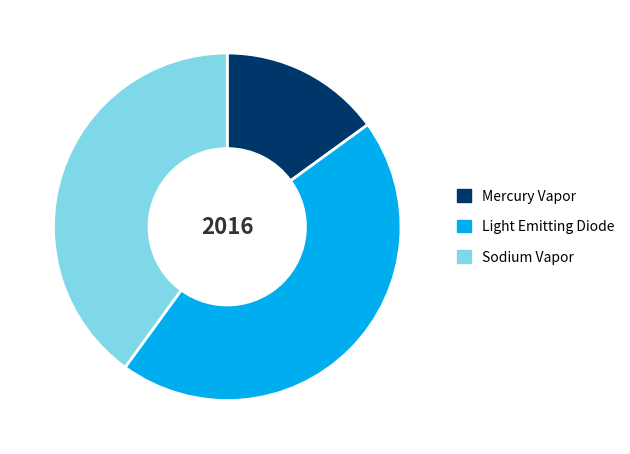

Rank the categories by value from lowest to highest.

Mercury Vapor, Sodium Vapor, Light Emitting Diode